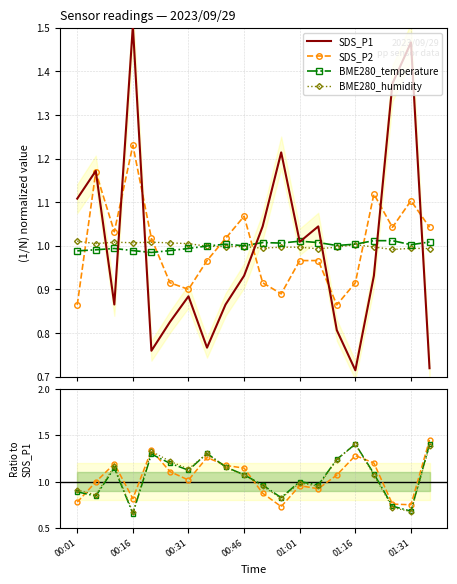

What is the lowest value of the SDS_P1 series?

0.7